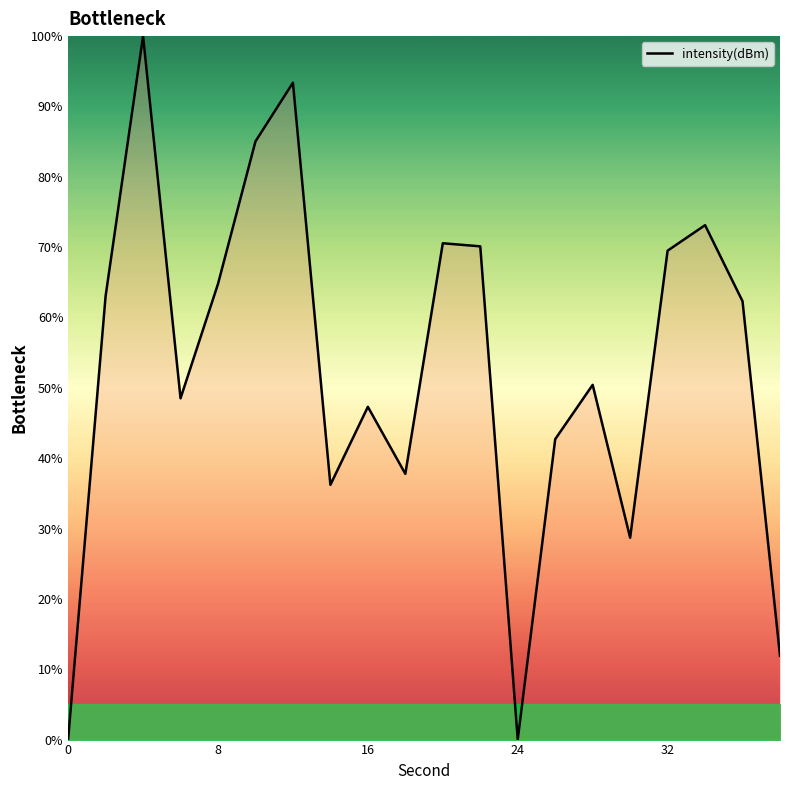

What is the difference between the maximum and minimum values?

100.0